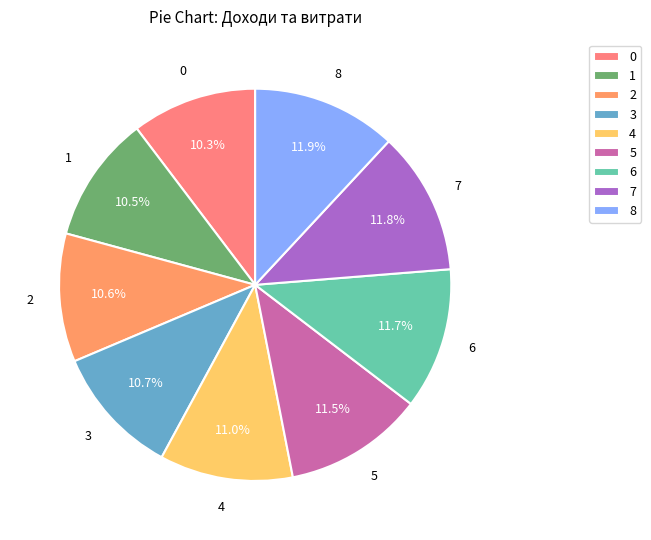

How many segments does this pie chart have?

9